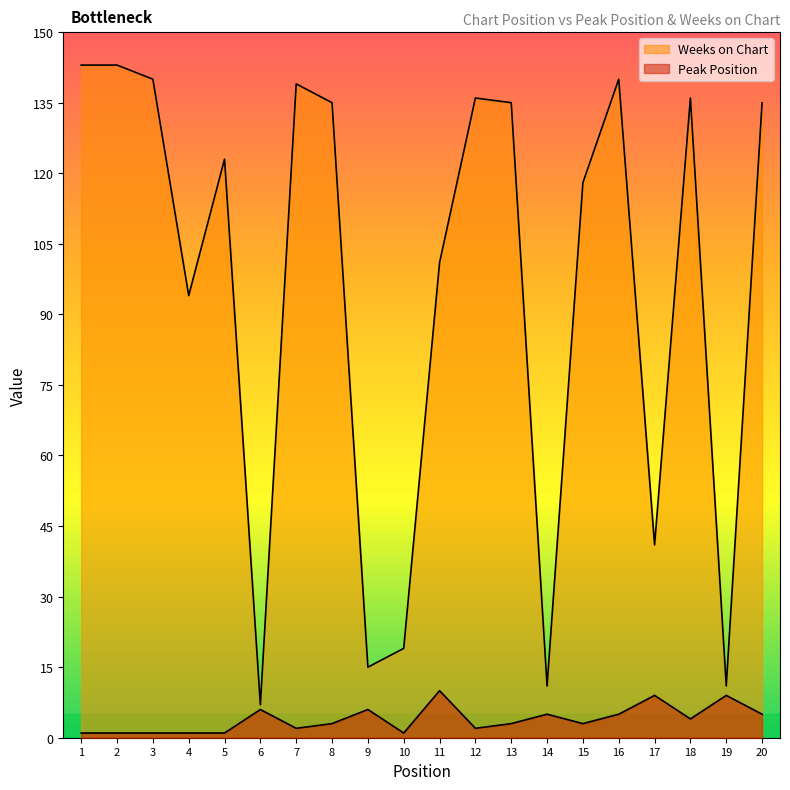

At which label does Peak Position reach its minimum?

1